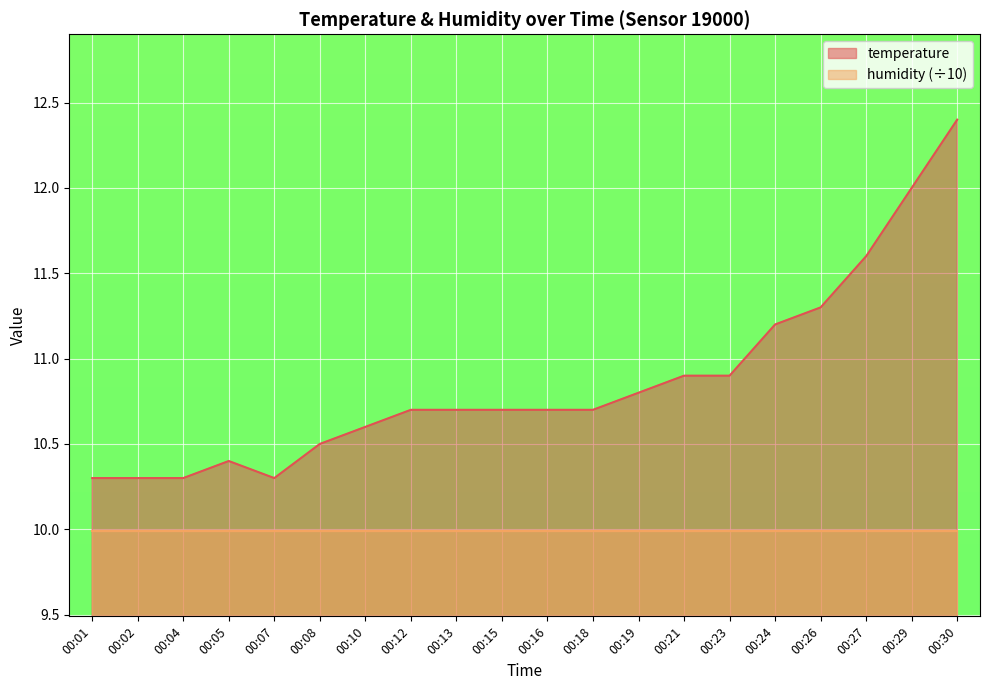

Which category has the highest value across all series?

00:30